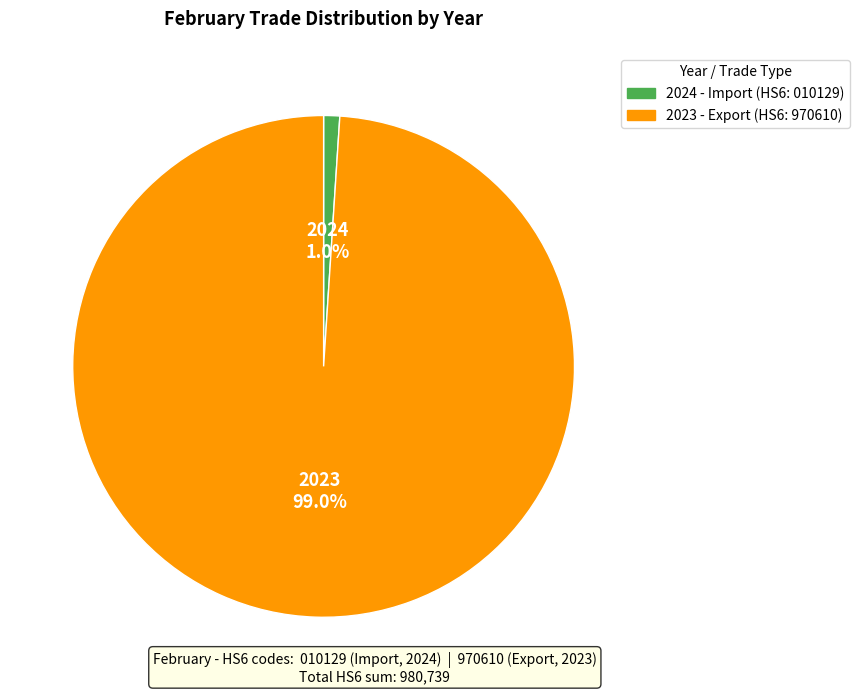

How many slices are in this pie chart?

2